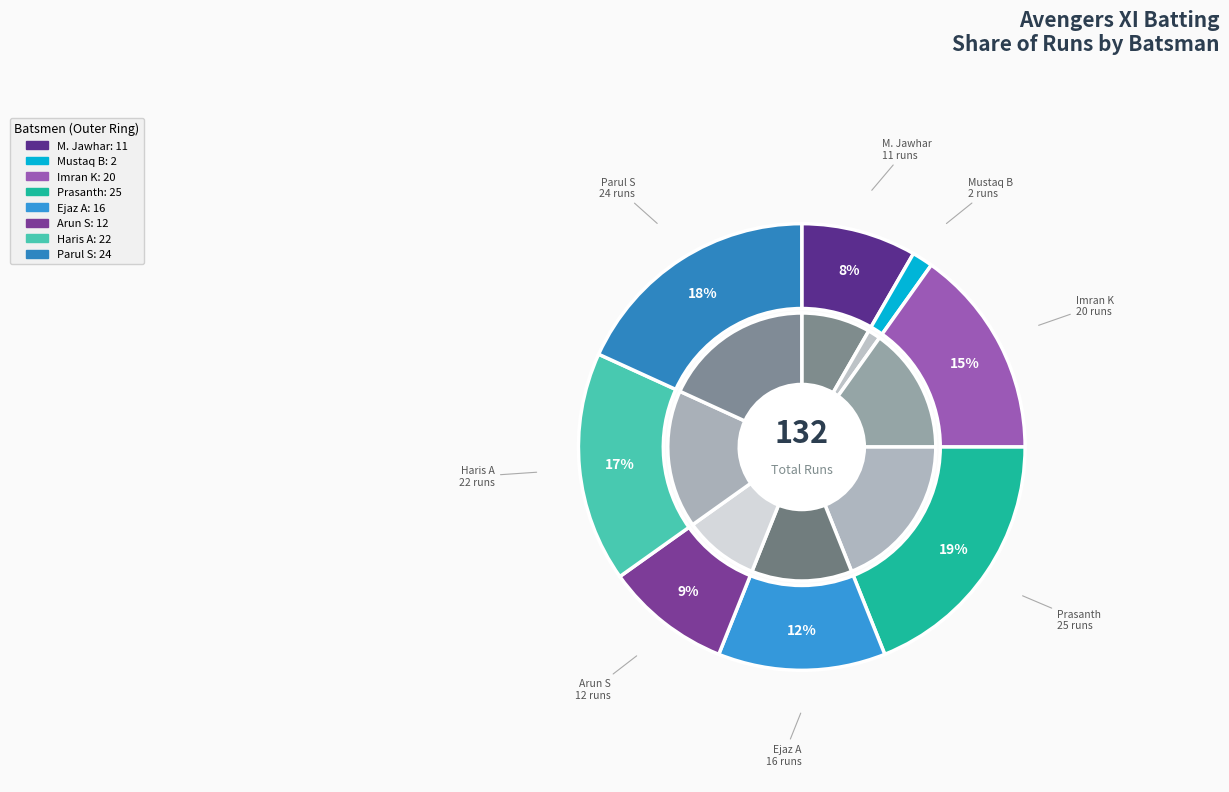

Is the sum of Mohamad Jawhar and Prasanth Bangera greater than half?

No